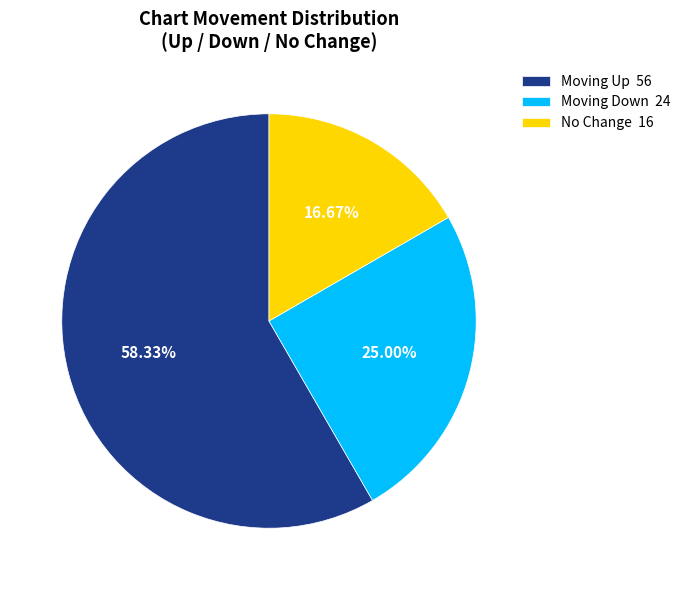

How many slices are in this pie chart?

3